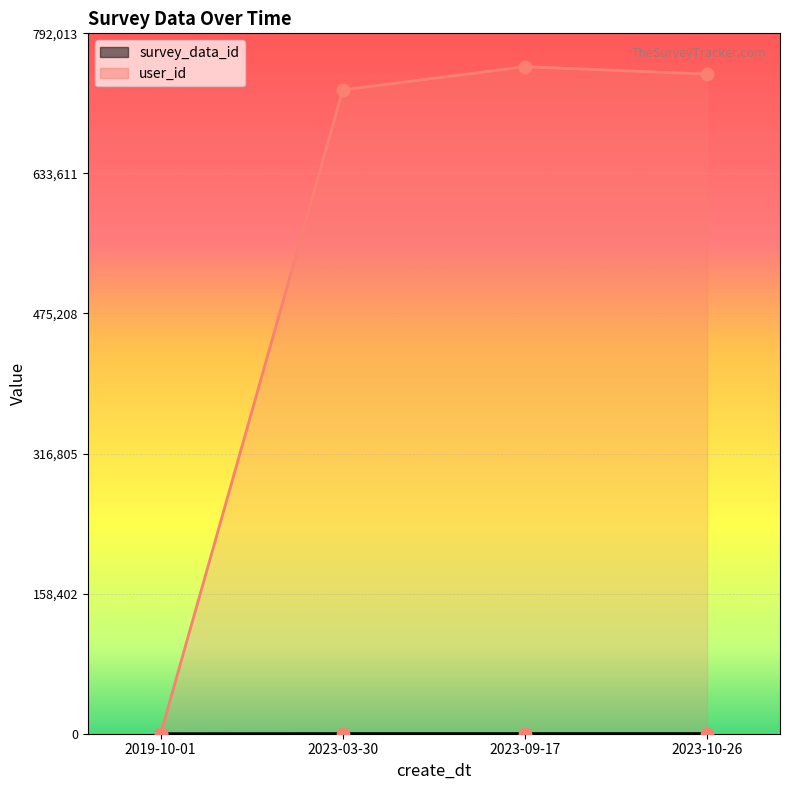

At which category is the sum across all series the highest?

2023-09-17